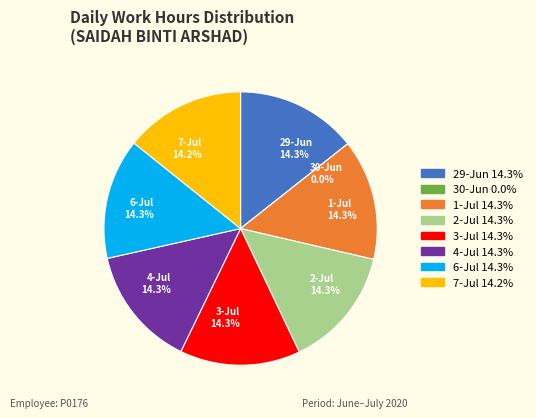

Does any single category account for the majority?

No